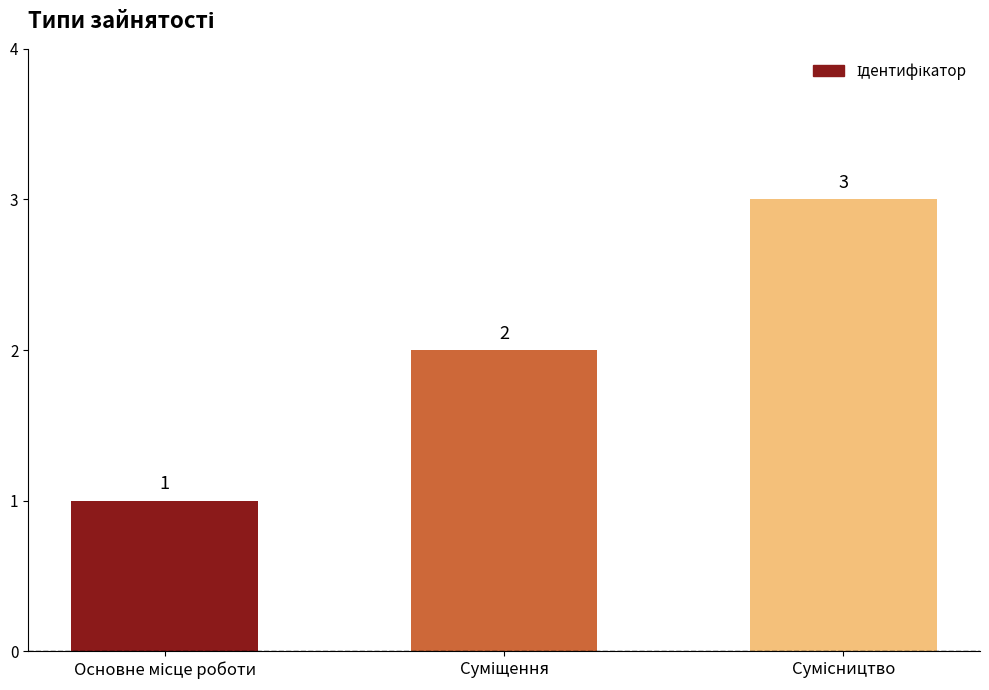

What is the value of the 2nd bar from the left?

2